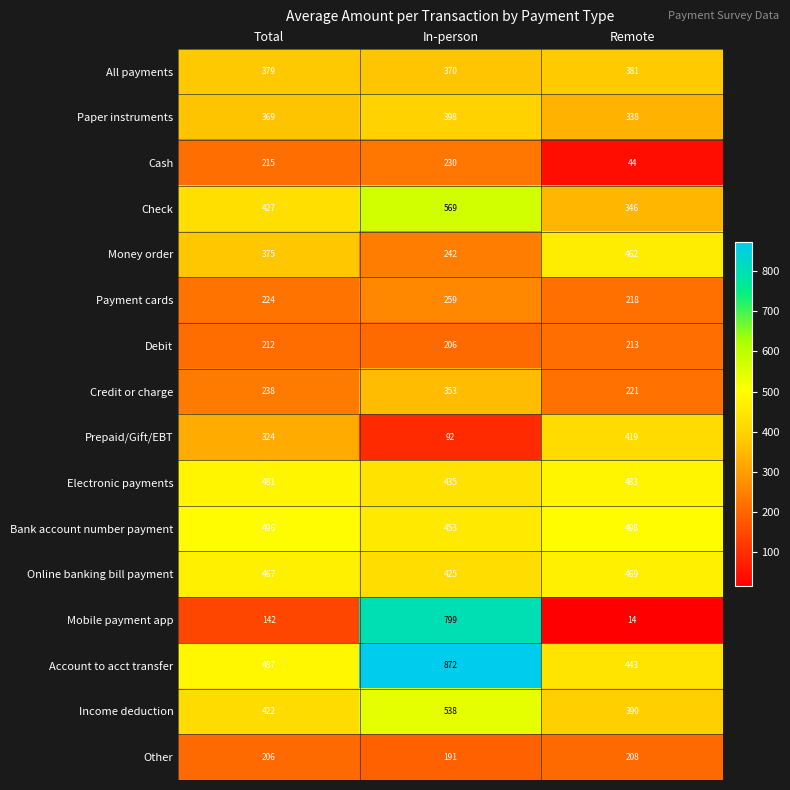

Which series has the largest range (max minus min)?

Mobile payment app